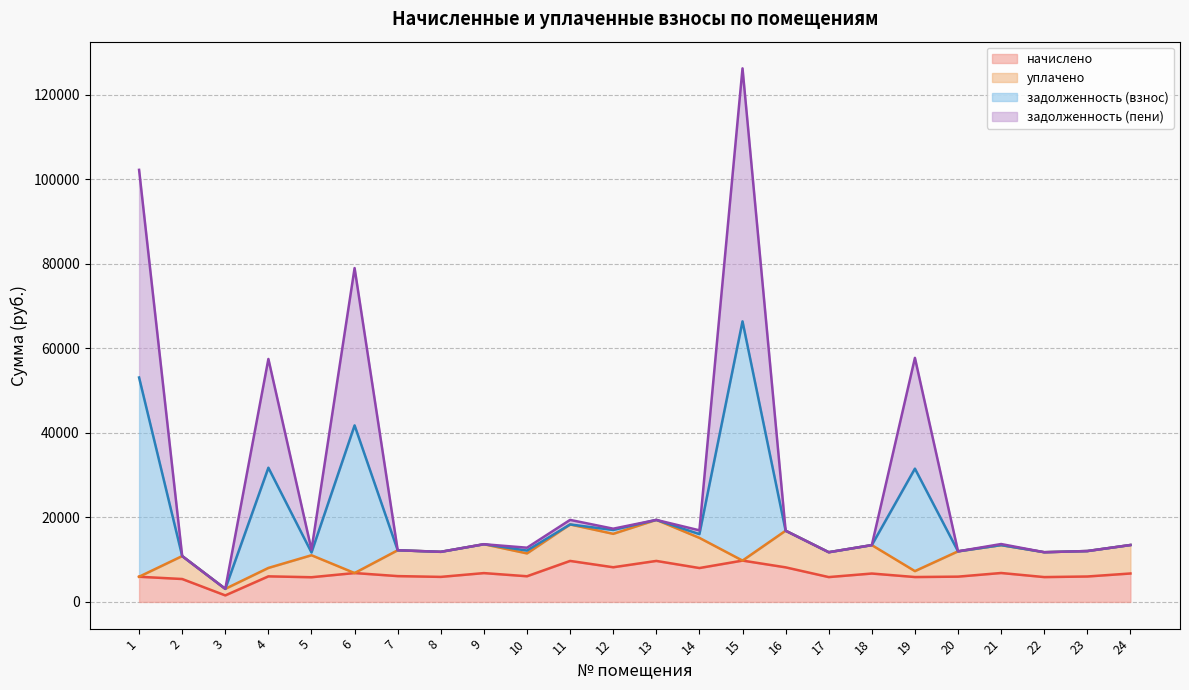

What is the highest value of the начислено series?

9792.0